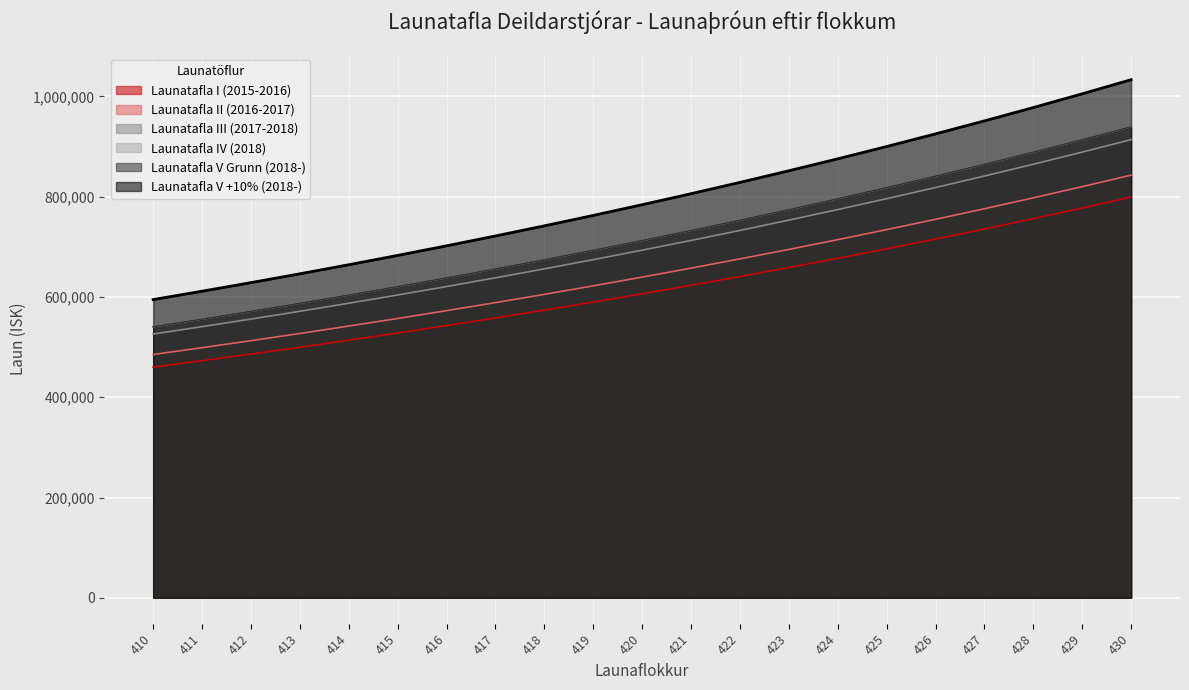

What is the approximate value of Launatafla V +10% (2018-) at 414?

664351.0